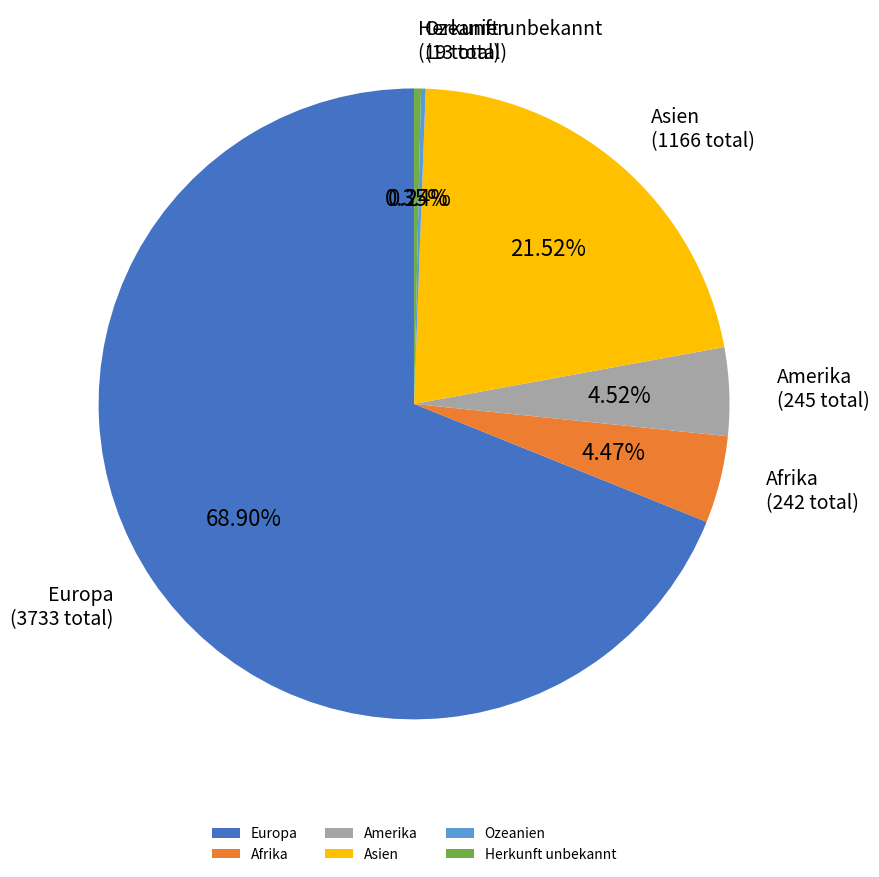

What is the majority slice?

Europa